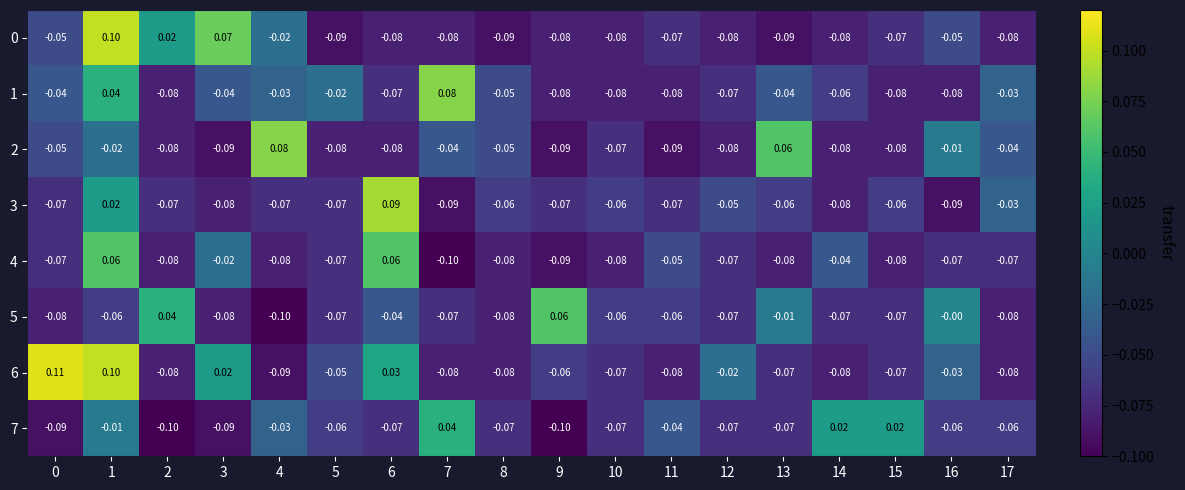

How many series are shown in this chart?

8